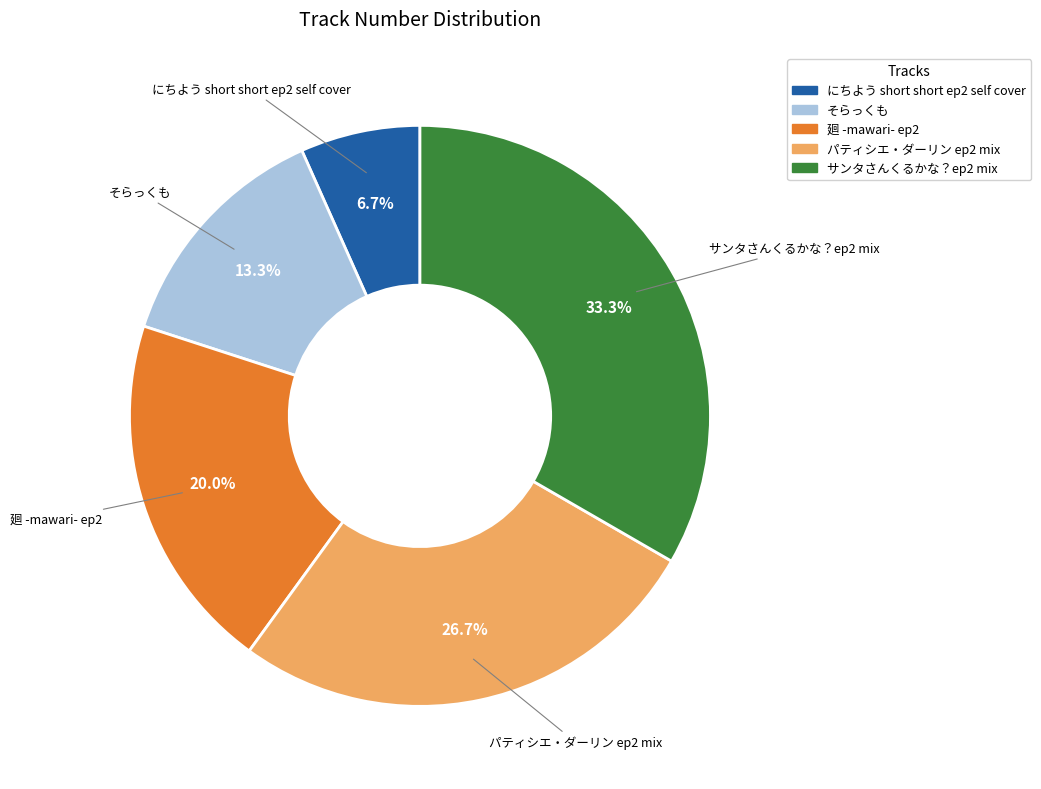

Which slice is the smallest?

にちよう short short ep2 self cover